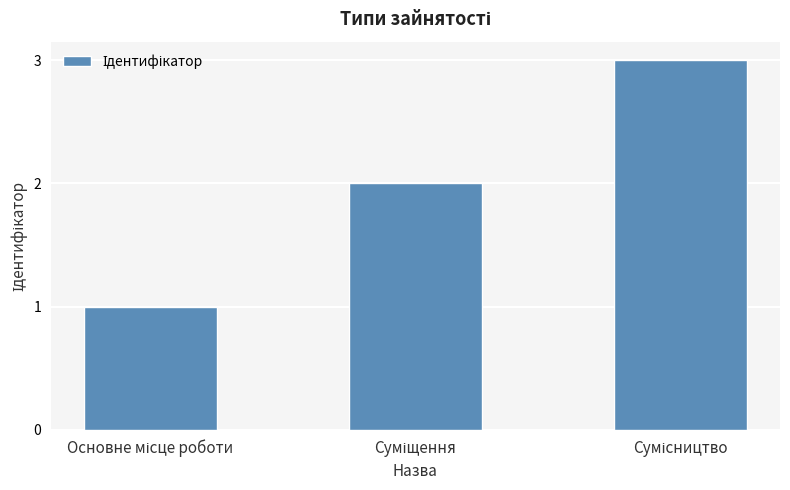

What is the sum of all values?

6